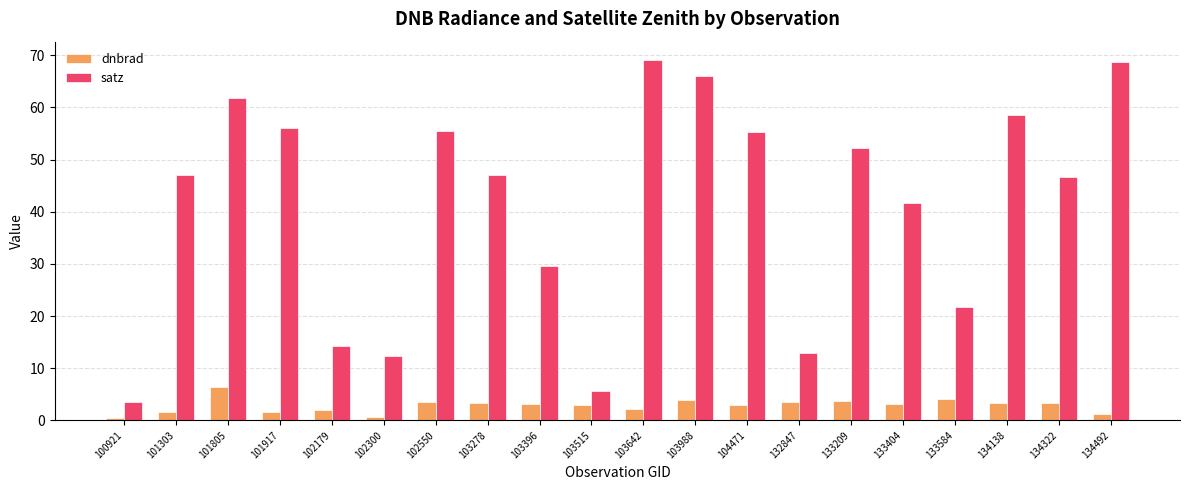

What is the average value of the dnbrad series?

2.8